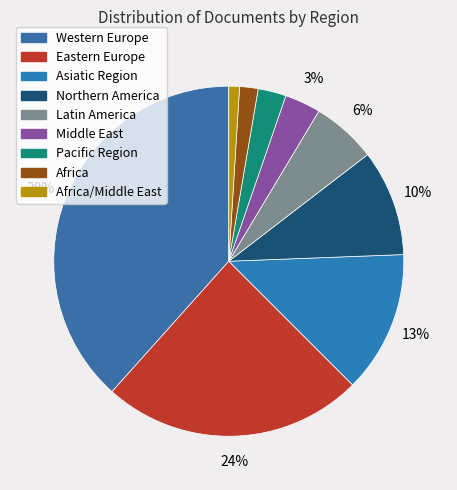

What is the smallest slice in the pie chart?

Africa/Middle East